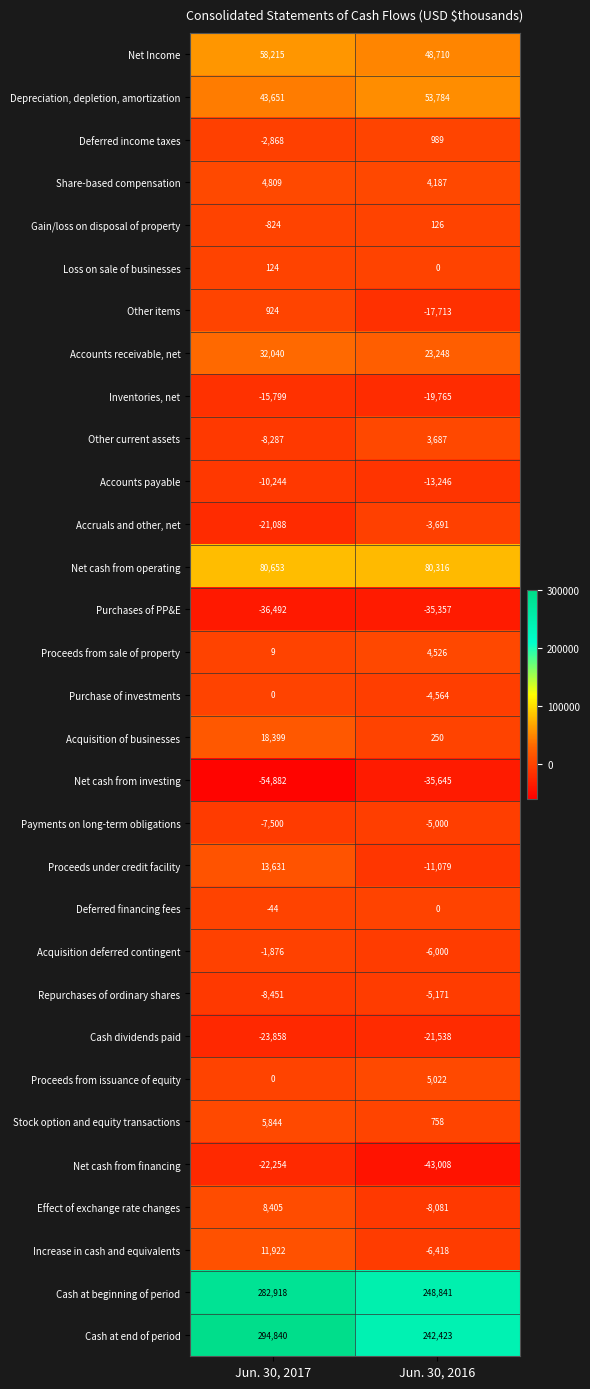

True or false: Share-based compensation has a value of 7390 at Jun. 30, 2016.

False